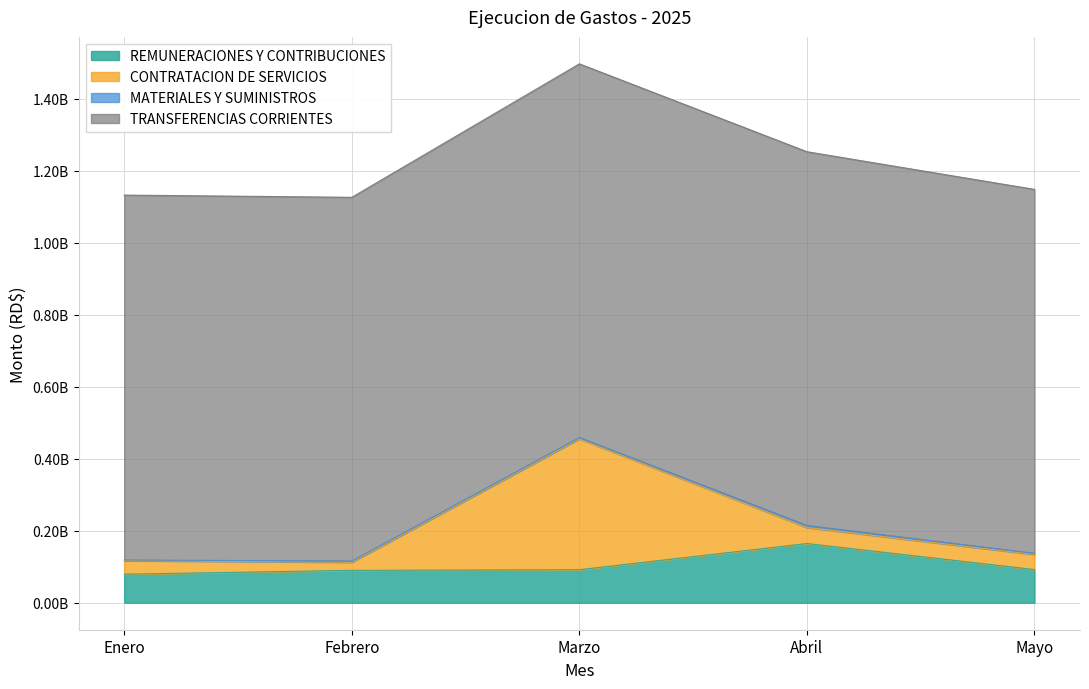

Rank the categories by CONTRATACION DE SERVICIOS value from lowest to highest.

Febrero, Enero, Mayo, Abril, Marzo